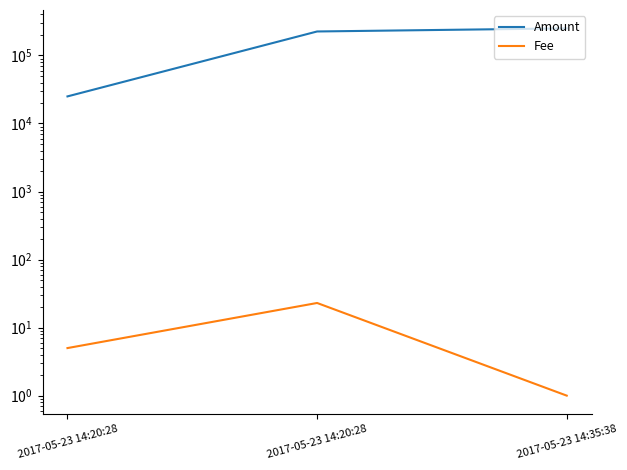

Where is Fee nearest to the value 12?

2017-05-23 14:20:28